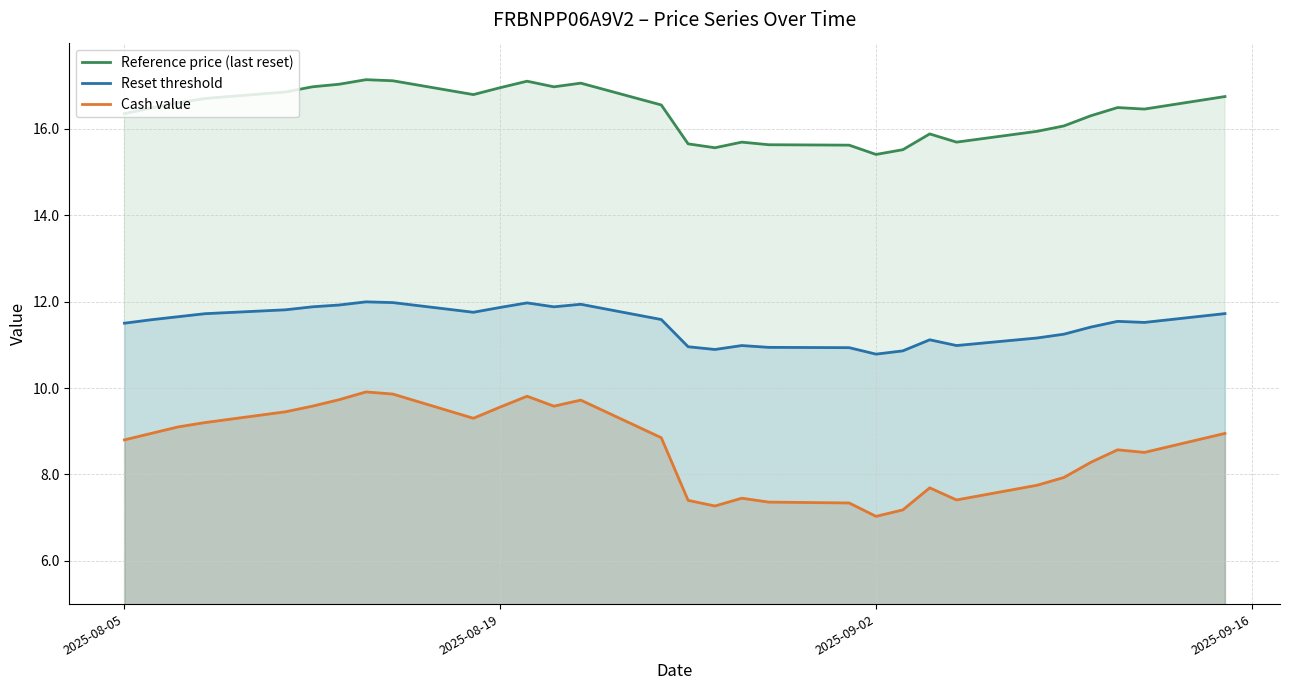

What is the difference between the maximum and minimum values in the Reset threshold series?

1.2